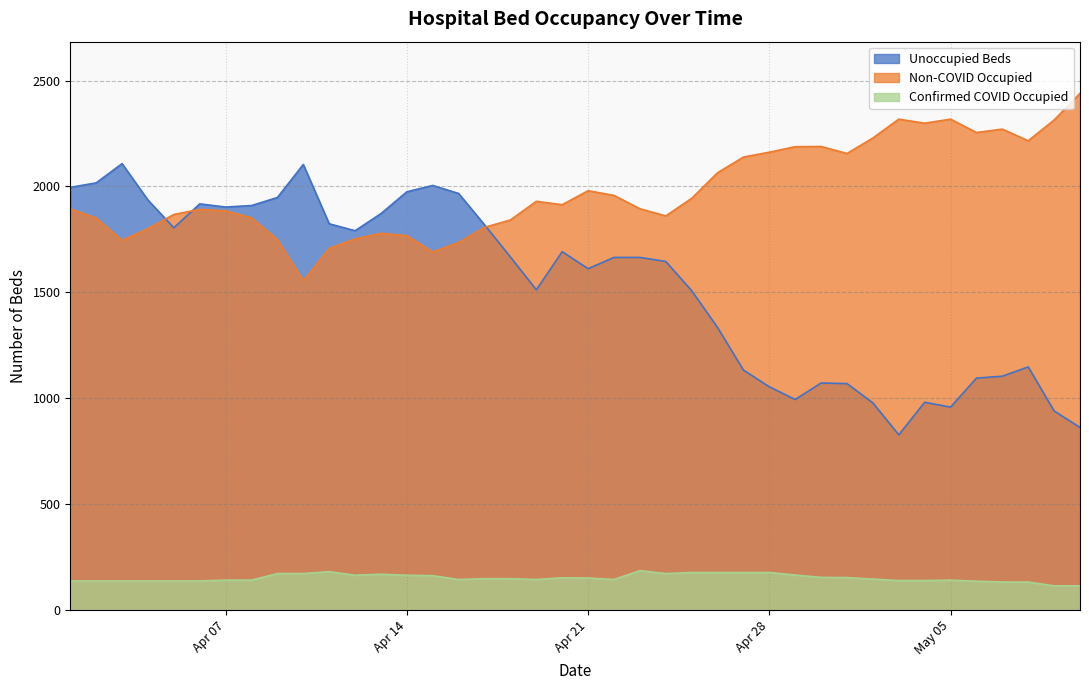

True or false: Non-COVID Occupied and Confirmed COVID Occupied cross at least once.

False